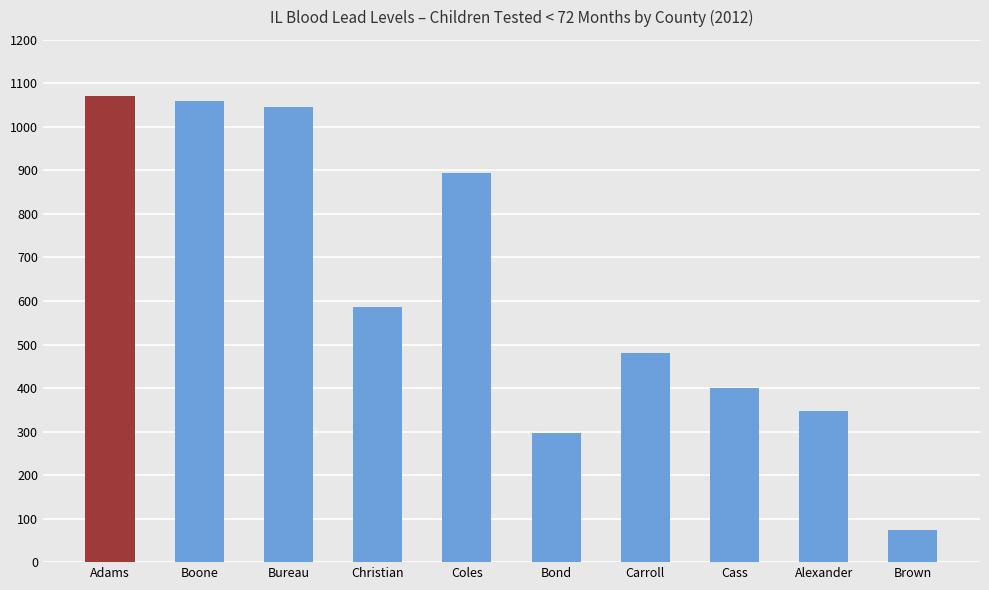

What value does the data have at Carroll?

480